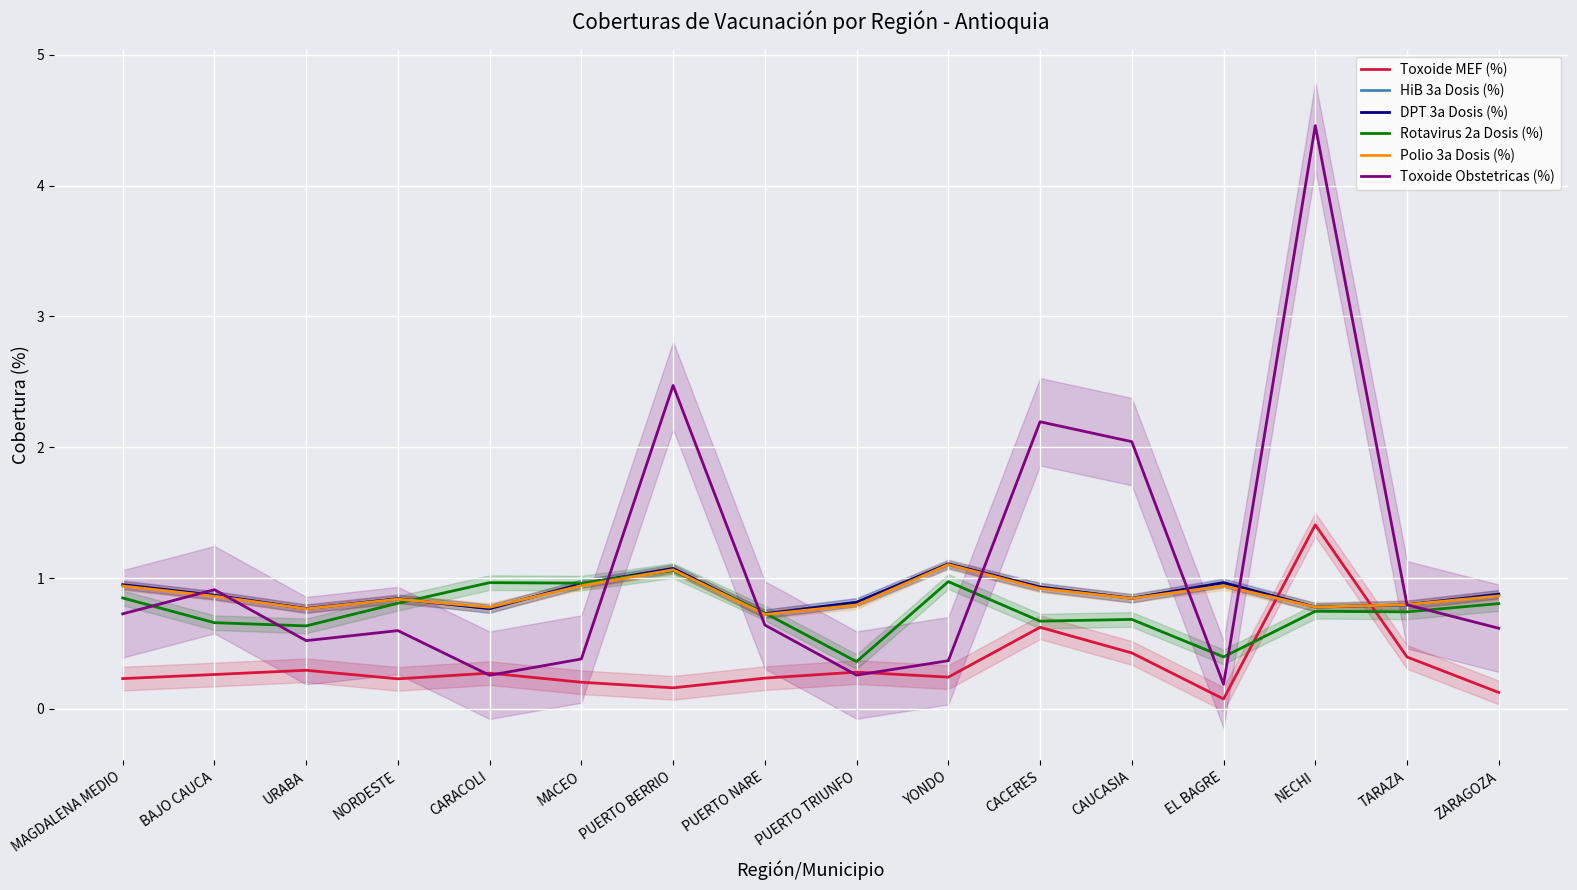

Reading left to right, extract all data points from this chart.

Toxoide MEF (%): MAGDALENA MEDIO=0.2	BAJO CAUCA=0.3	URABA=0.3	NORDESTE=0.2	CARACOLI=0.3	MACEO=0.2	PUERTO BERRIO=0.2	PUERTO NARE=0.2	PUERTO TRIUNFO=0.3	YONDO=0.2	CACERES=0.6	CAUCASIA=0.4	EL BAGRE=0.1	NECHI=1.4	TARAZA=0.4	ZARAGOZA=0.1
HiB 3a Dosis (%): MAGDALENA MEDIO=0.9	BAJO CAUCA=0.9	URABA=0.8	NORDESTE=0.8	CARACOLI=0.8	MACEO=1.0	PUERTO BERRIO=1.1	PUERTO NARE=0.7	PUERTO TRIUNFO=0.8	YONDO=1.1	CACERES=0.9	CAUCASIA=0.8	EL BAGRE=1.0	NECHI=0.8	TARAZA=0.8	ZARAGOZA=0.9
DPT 3a Dosis (%): MAGDALENA MEDIO=0.9	BAJO CAUCA=0.9	URABA=0.8	NORDESTE=0.8	CARACOLI=0.8	MACEO=1.0	PUERTO BERRIO=1.1	PUERTO NARE=0.7	PUERTO TRIUNFO=0.8	YONDO=1.1	CACERES=0.9	CAUCASIA=0.8	EL BAGRE=1.0	NECHI=0.8	TARAZA=0.8	ZARAGOZA=0.9
Rotavirus 2a Dosis (%): MAGDALENA MEDIO=0.8	BAJO CAUCA=0.7	URABA=0.6	NORDESTE=0.8	CARACOLI=1.0	MACEO=1.0	PUERTO BERRIO=1.1	PUERTO NARE=0.7	PUERTO TRIUNFO=0.4	YONDO=1.0	CACERES=0.7	CAUCASIA=0.7	EL BAGRE=0.4	NECHI=0.7	TARAZA=0.7	ZARAGOZA=0.8
Polio 3a Dosis (%): MAGDALENA MEDIO=0.9	BAJO CAUCA=0.9	URABA=0.8	NORDESTE=0.8	CARACOLI=0.8	MACEO=0.9	PUERTO BERRIO=1.1	PUERTO NARE=0.7	PUERTO TRIUNFO=0.8	YONDO=1.1	CACERES=0.9	CAUCASIA=0.8	EL BAGRE=0.9	NECHI=0.8	TARAZA=0.8	ZARAGOZA=0.9
Toxoide Obstetricas (%): MAGDALENA MEDIO=0.7	BAJO CAUCA=0.9	URABA=0.5	NORDESTE=0.6	CARACOLI=0.3	MACEO=0.4	PUERTO BERRIO=2.5	PUERTO NARE=0.6	PUERTO TRIUNFO=0.3	YONDO=0.4	CACERES=2.2	CAUCASIA=2.0	EL BAGRE=0.2	NECHI=4.5	TARAZA=0.8	ZARAGOZA=0.6